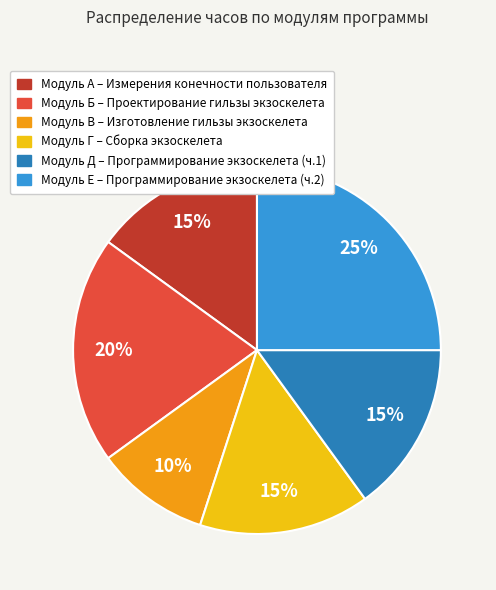

To the nearest percent, what is the average slice percentage?

17%